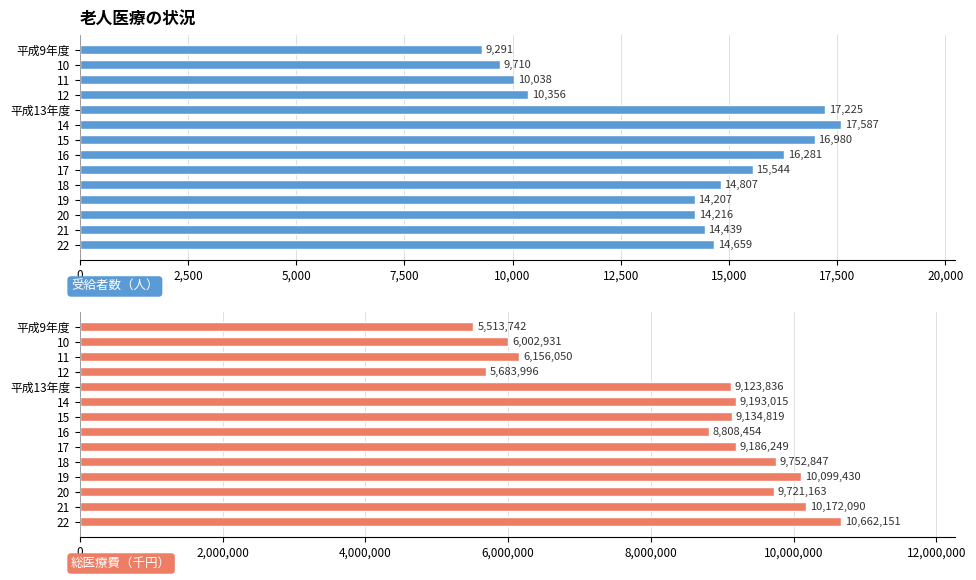

What is the average value of the 総医療費（千円） series?

8515055